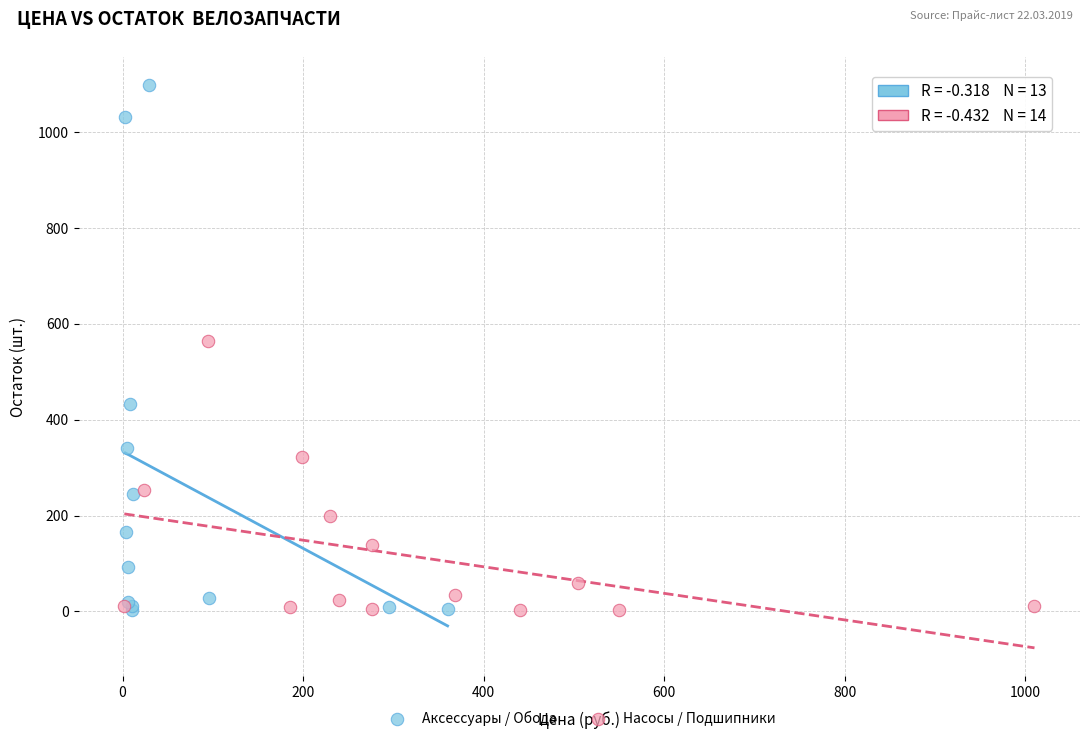

Which series has the largest Y range (max minus min)?

Аксессуары / Обода